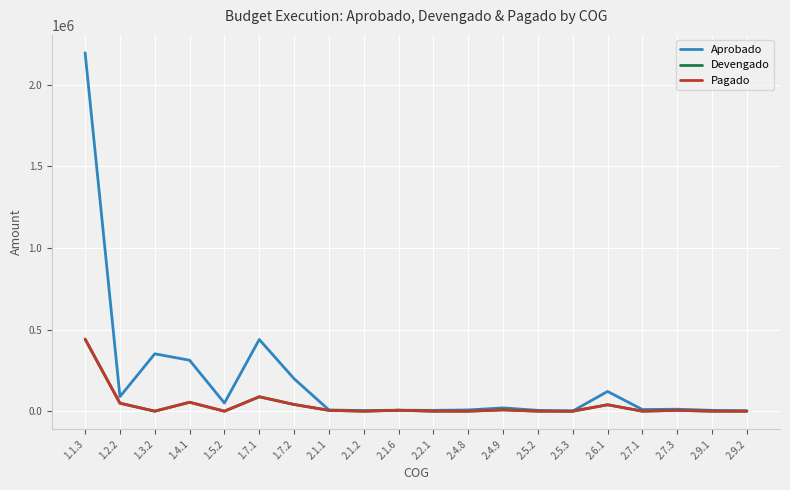

Which series has the widest spread of values?

Aprobado